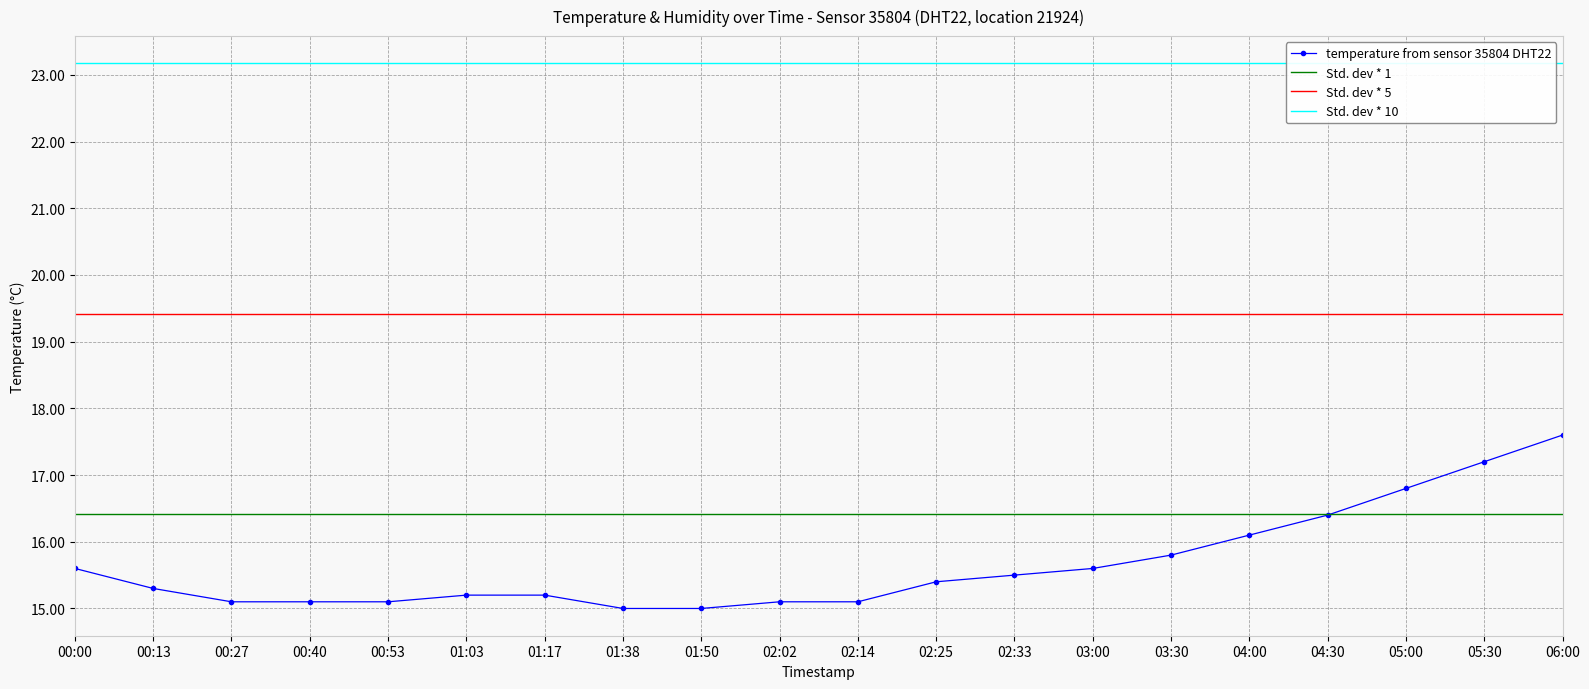

What is the ratio of the value at 01:38 to the value at 03:00?

1.0